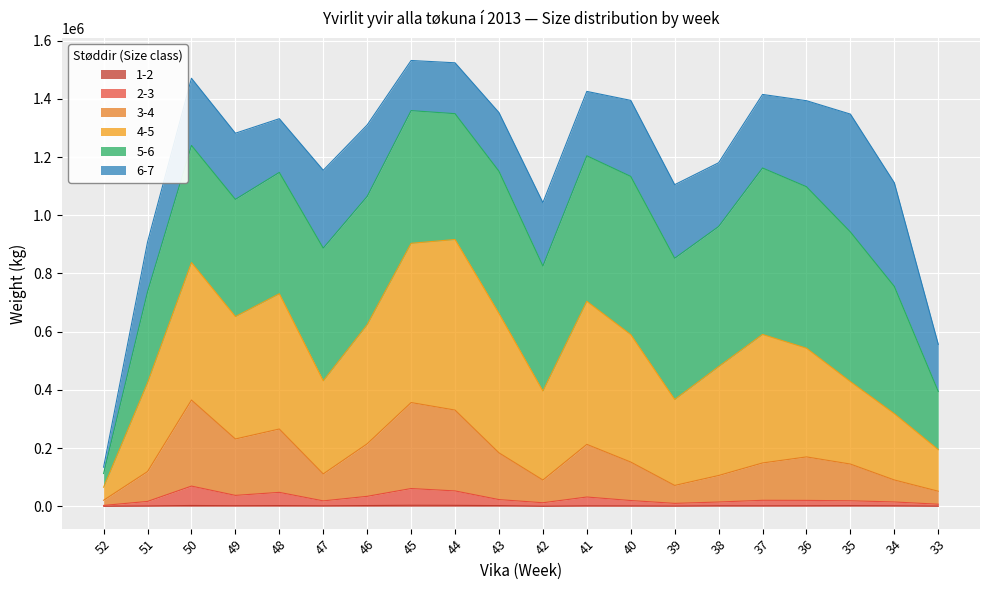

Where is 3-4 nearest to the value 193074?

43